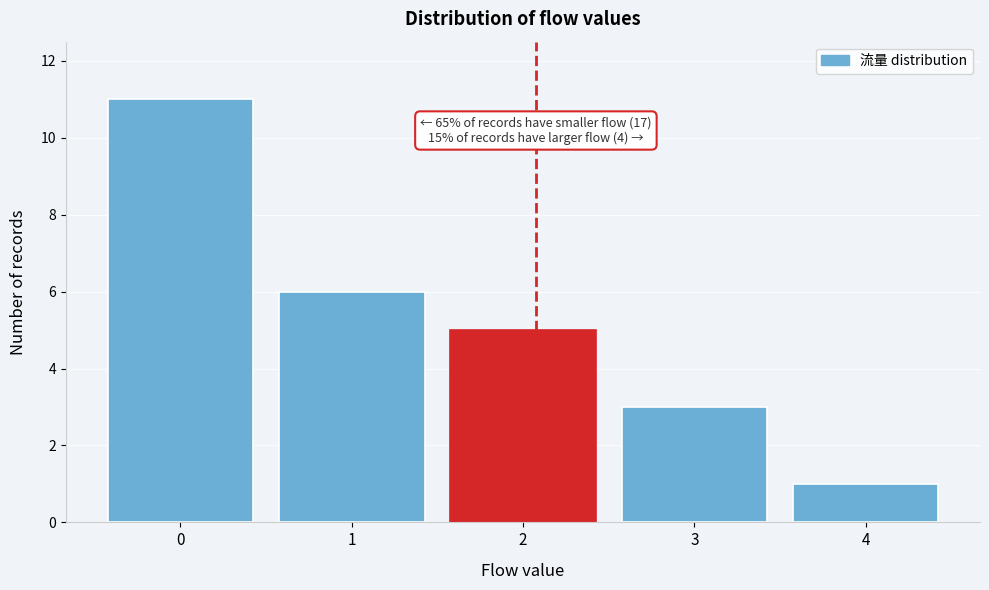

Reading left to right, extract all data points from this chart.

0=11	1=6	2=5	3=3	4=1